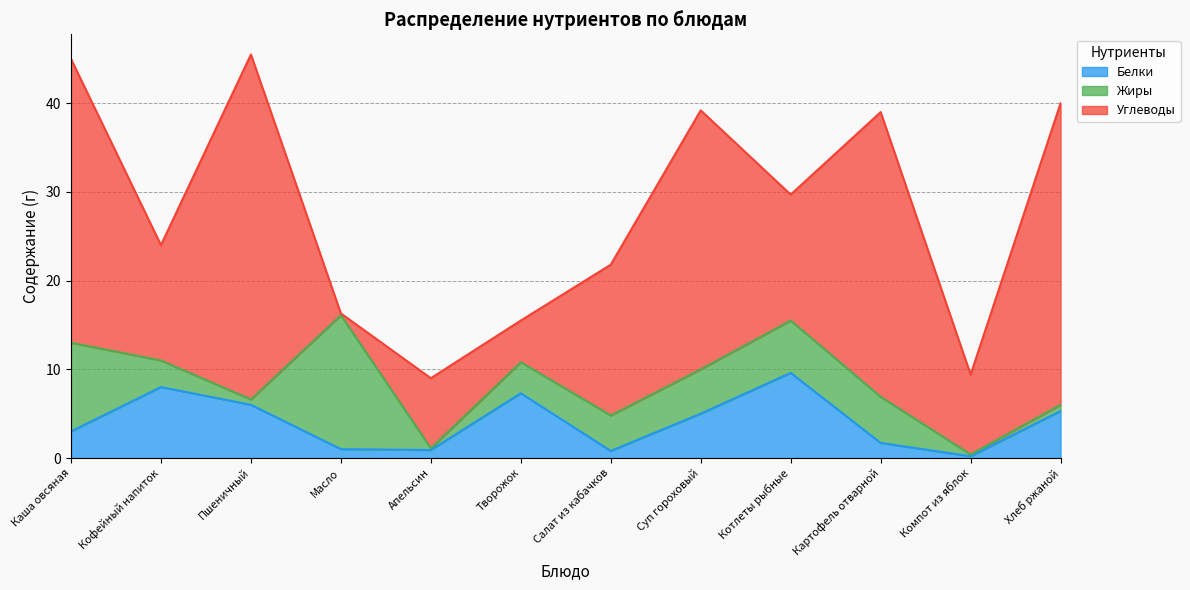

How many data points does each series have?

12